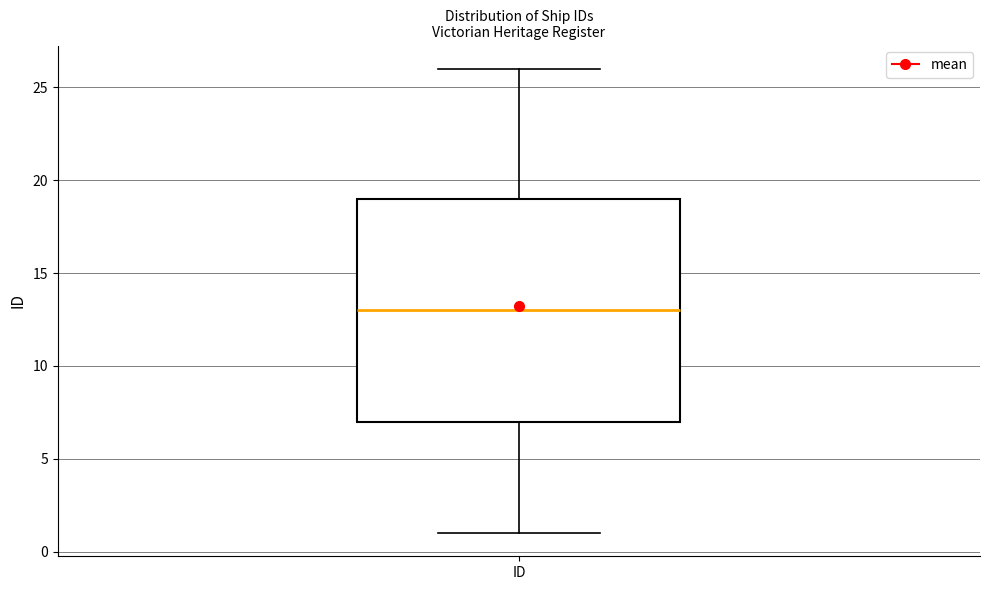

Where is the upper edge of the box for ID on the y-axis? The values are not printed on the chart, so give them approximately, as read against the axis.

19